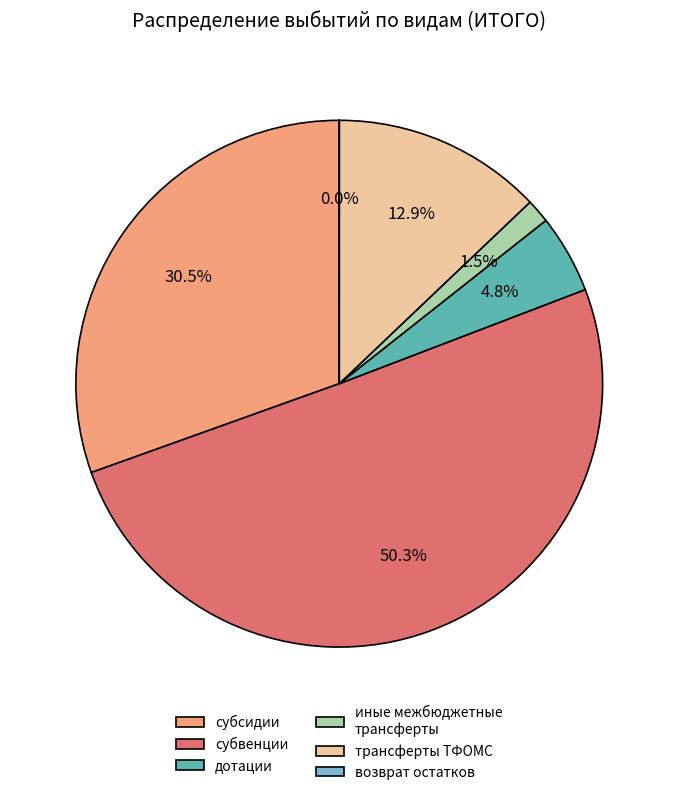

To the nearest percent, what is the average slice percentage?

17%